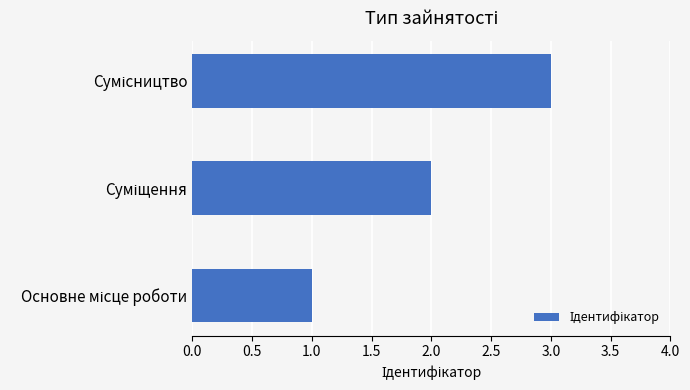

How many data points are less than 2?

1